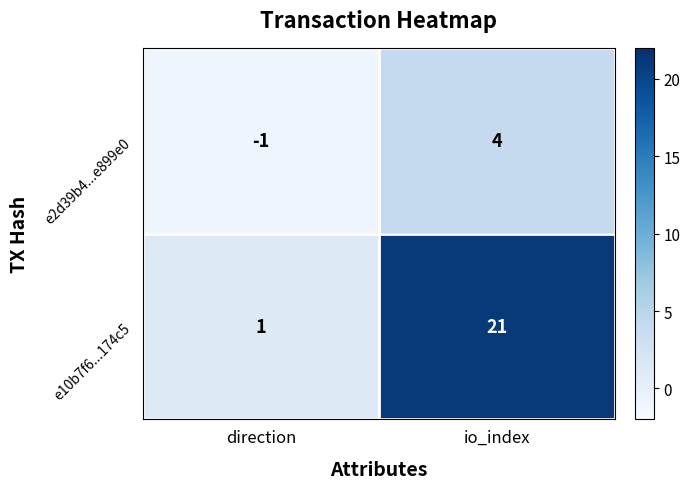

What is the total value across all series at io_index?

25